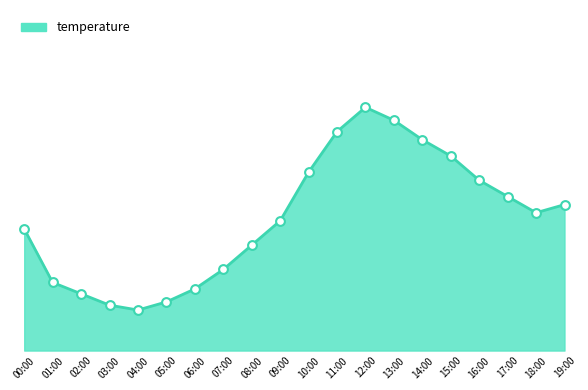

Which has a higher value, 16:00 or 06:00?

16:00